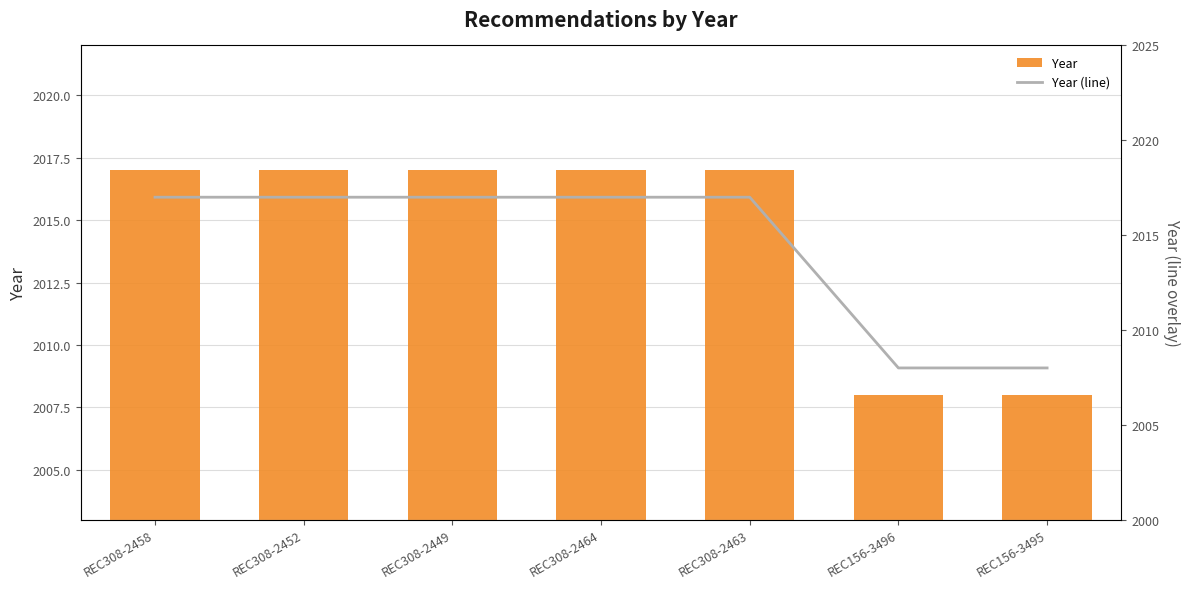

How many groups of bars are there?

7